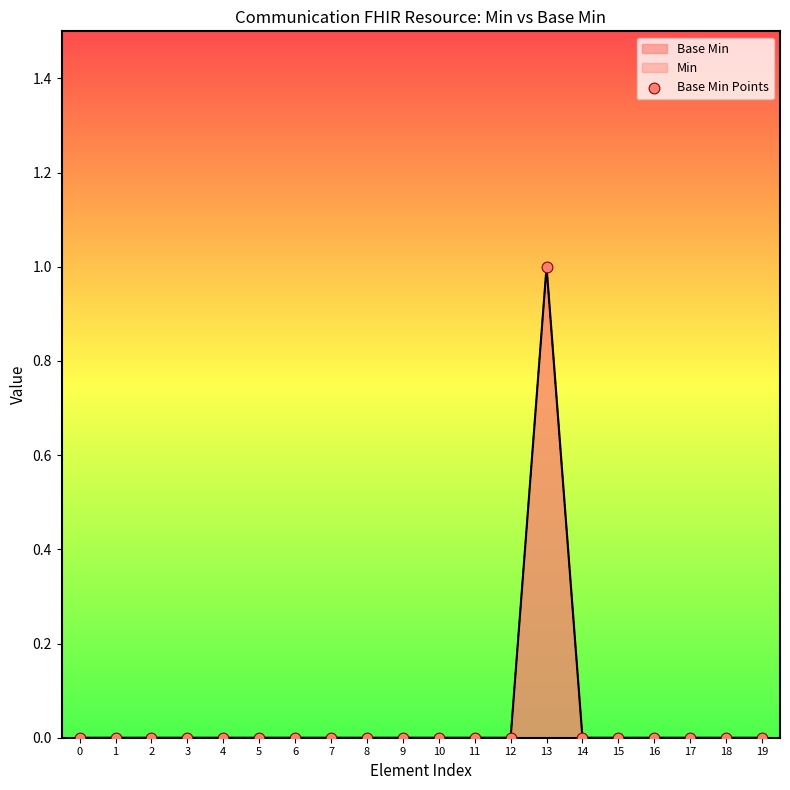

Which has a higher value, 17 or 19?

17